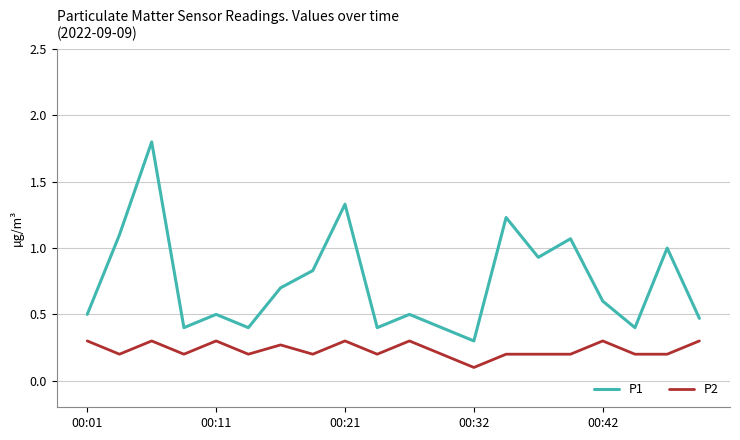

List the series in order of their peak value, lowest first.

P2, P1